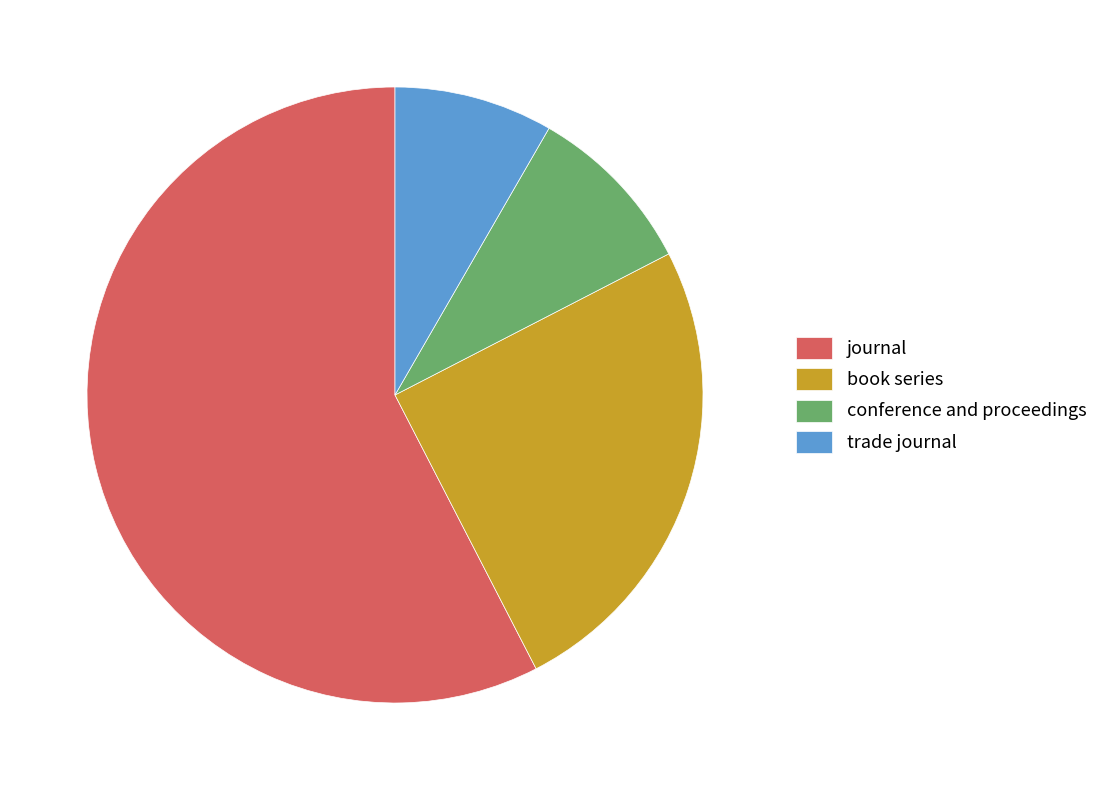

Which category accounts for the majority?

journal